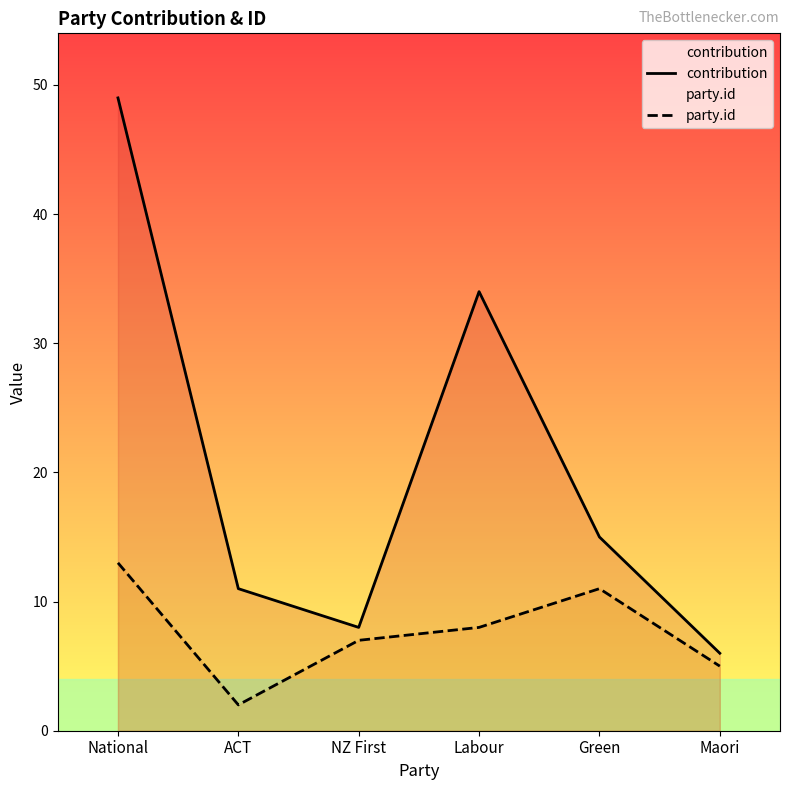

Reading left to right, list all the values displayed in this chart.

contribution: 49	11	8	34	15	6
party.id: 13	2	7	8	11	5